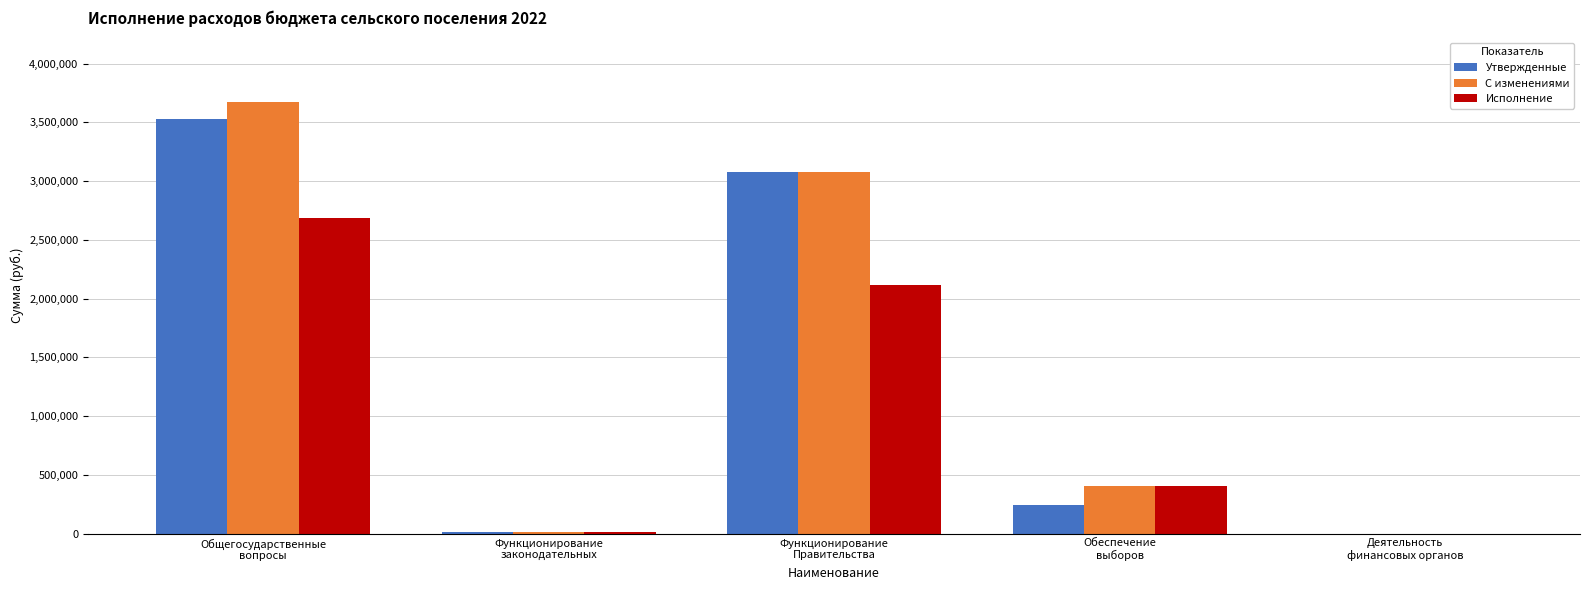

Does the chart contain stacked bars?

No